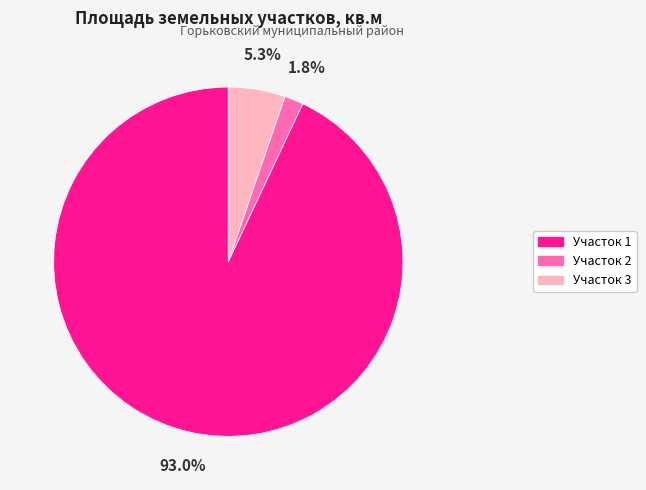

Does any single category account for the majority?

Yes